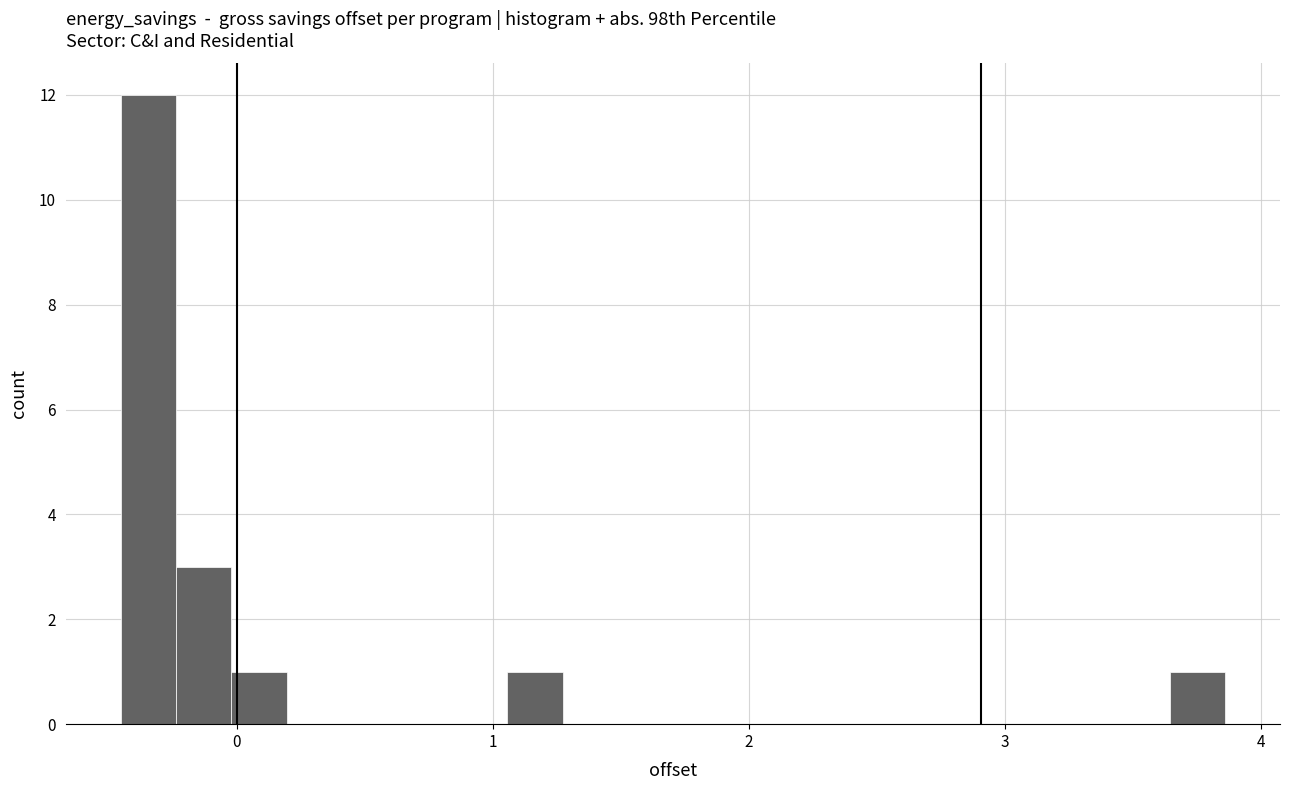

Around what value on the x-axis is the tallest bar? Give the approximate position of its centre, as read against the axis.

-0.3